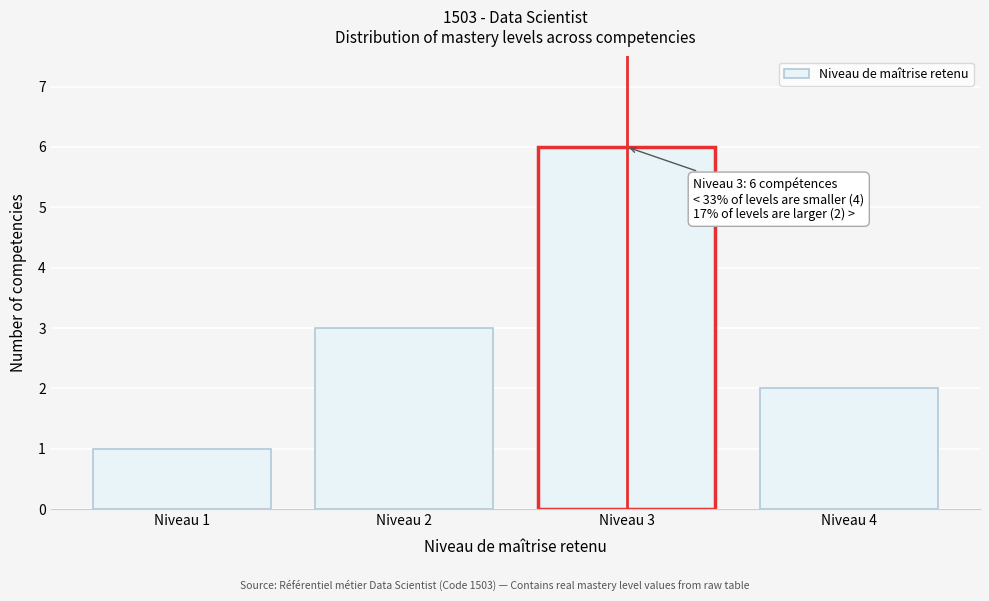

Reading left to right, list all the values displayed in this chart.

Niveau 1=1	Niveau 2=3	Niveau 3=6	Niveau 4=2